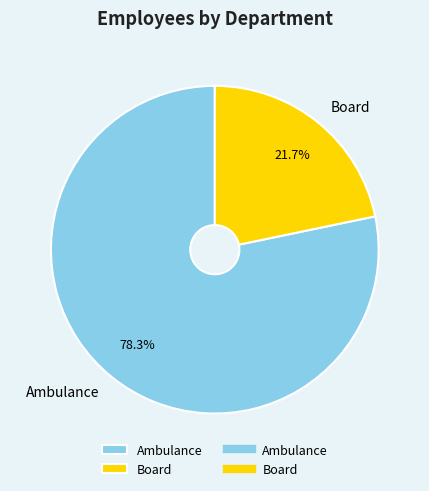

To the nearest percent, what percentage of the pie is Ambulance?

78%